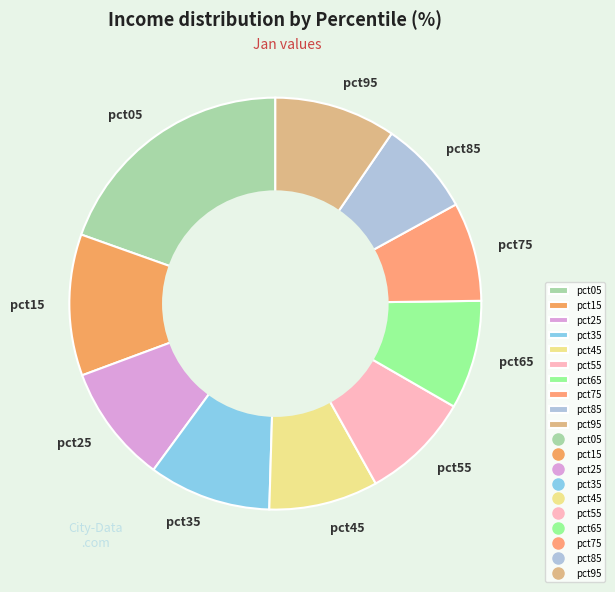

Do pct85 and pct35 together represent more than half of the pie?

No